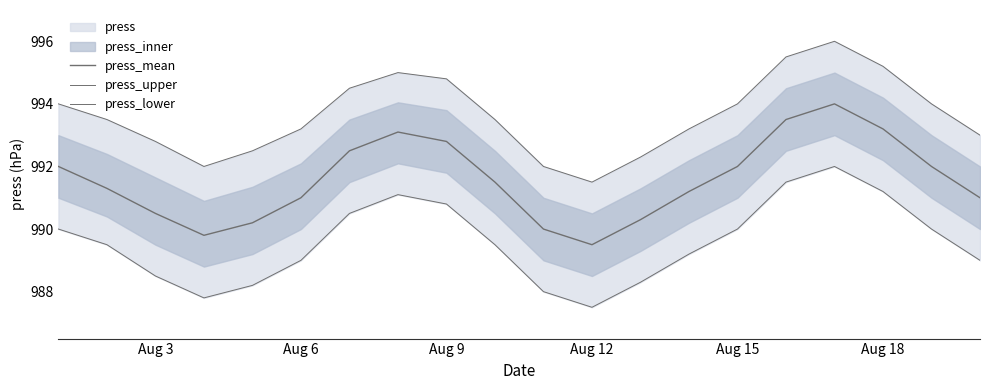

The press_upper series shows 1333.6 at 7. True or false?

False